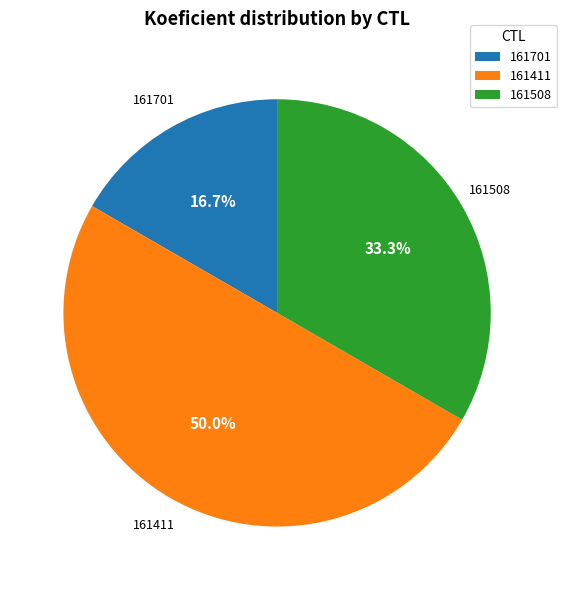

Does 161701 account for over 50% of the chart?

No